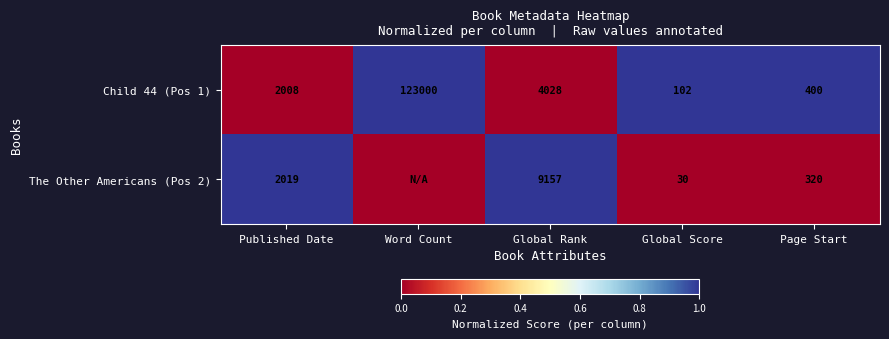

Between Word Count and Published Date, which is larger?

Word Count